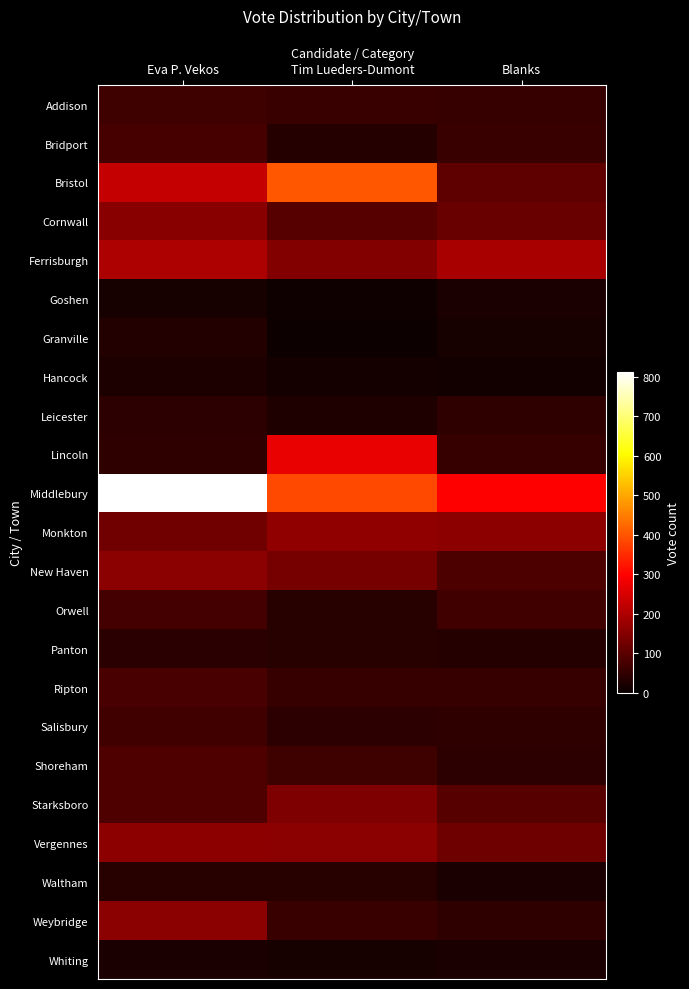

Reading left to right, list all the values displayed in this chart.

Addison: Eva P. Vekos=66	Tim Lueders-Dumont=58	Blanks=55
Bridport: Eva P. Vekos=75	Tim Lueders-Dumont=34	Blanks=59
Bristol: Eva P. Vekos=227	Tim Lueders-Dumont=402	Blanks=102
Cornwall: Eva P. Vekos=153	Tim Lueders-Dumont=93	Blanks=116
Ferrisburgh: Eva P. Vekos=199	Tim Lueders-Dumont=149	Blanks=192
Goshen: Eva P. Vekos=19	Tim Lueders-Dumont=9	Blanks=22
Granville: Eva P. Vekos=30	Tim Lueders-Dumont=5	Blanks=18
Hancock: Eva P. Vekos=24	Tim Lueders-Dumont=14	Blanks=10
Leicester: Eva P. Vekos=42	Tim Lueders-Dumont=26	Blanks=47
Lincoln: Eva P. Vekos=47	Tim Lueders-Dumont=271	Blanks=56
Middlebury: Eva P. Vekos=813	Tim Lueders-Dumont=385	Blanks=297
Monkton: Eva P. Vekos=127	Tim Lueders-Dumont=164	Blanks=161
New Haven: Eva P. Vekos=158	Tim Lueders-Dumont=132	Blanks=80
Orwell: Eva P. Vekos=70	Tim Lueders-Dumont=36	Blanks=68
Panton: Eva P. Vekos=40	Tim Lueders-Dumont=36	Blanks=33
Ripton: Eva P. Vekos=77	Tim Lueders-Dumont=55	Blanks=57
Salisbury: Eva P. Vekos=68	Tim Lueders-Dumont=43	Blanks=45
Shoreham: Eva P. Vekos=84	Tim Lueders-Dumont=64	Blanks=42
Starksboro: Eva P. Vekos=83	Tim Lueders-Dumont=141	Blanks=93
Vergennes: Eva P. Vekos=161	Tim Lueders-Dumont=157	Blanks=123
Waltham: Eva P. Vekos=36	Tim Lueders-Dumont=36	Blanks=20
Weybridge: Eva P. Vekos=158	Tim Lueders-Dumont=58	Blanks=47
Whiting: Eva P. Vekos=20	Tim Lueders-Dumont=16	Blanks=20